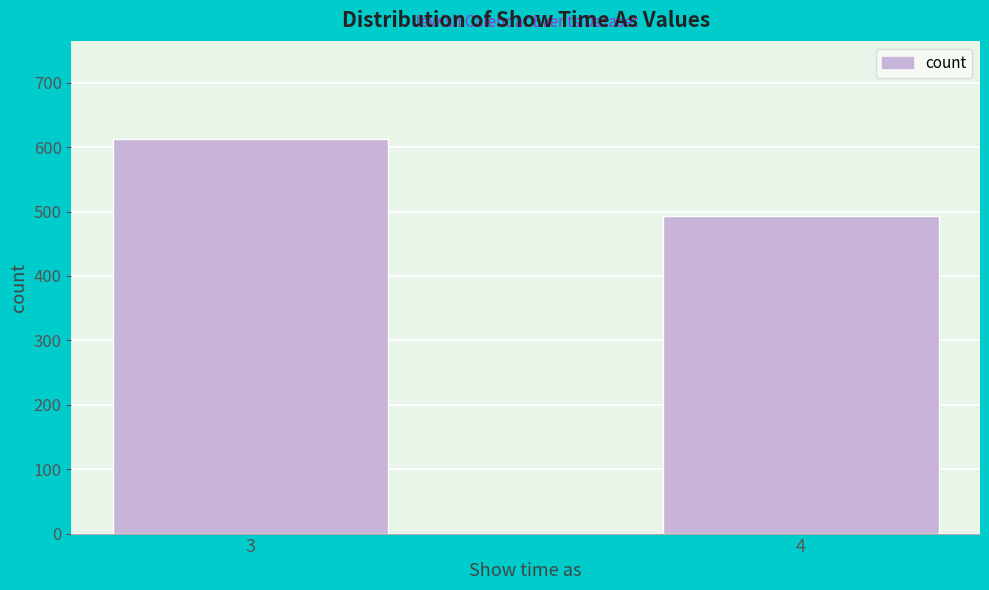

Reading left to right, what are all the values shown in this chart?

3=612	4=493